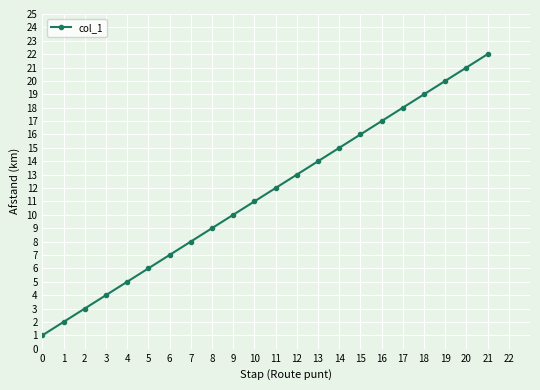

List the labels in order of value, smallest first.

0, 1, 2, 3, 4, 5, 6, 7, 8, 9, 10, 11, 12, 13, 14, 15, 16, 17, 18, 19, 20, 21